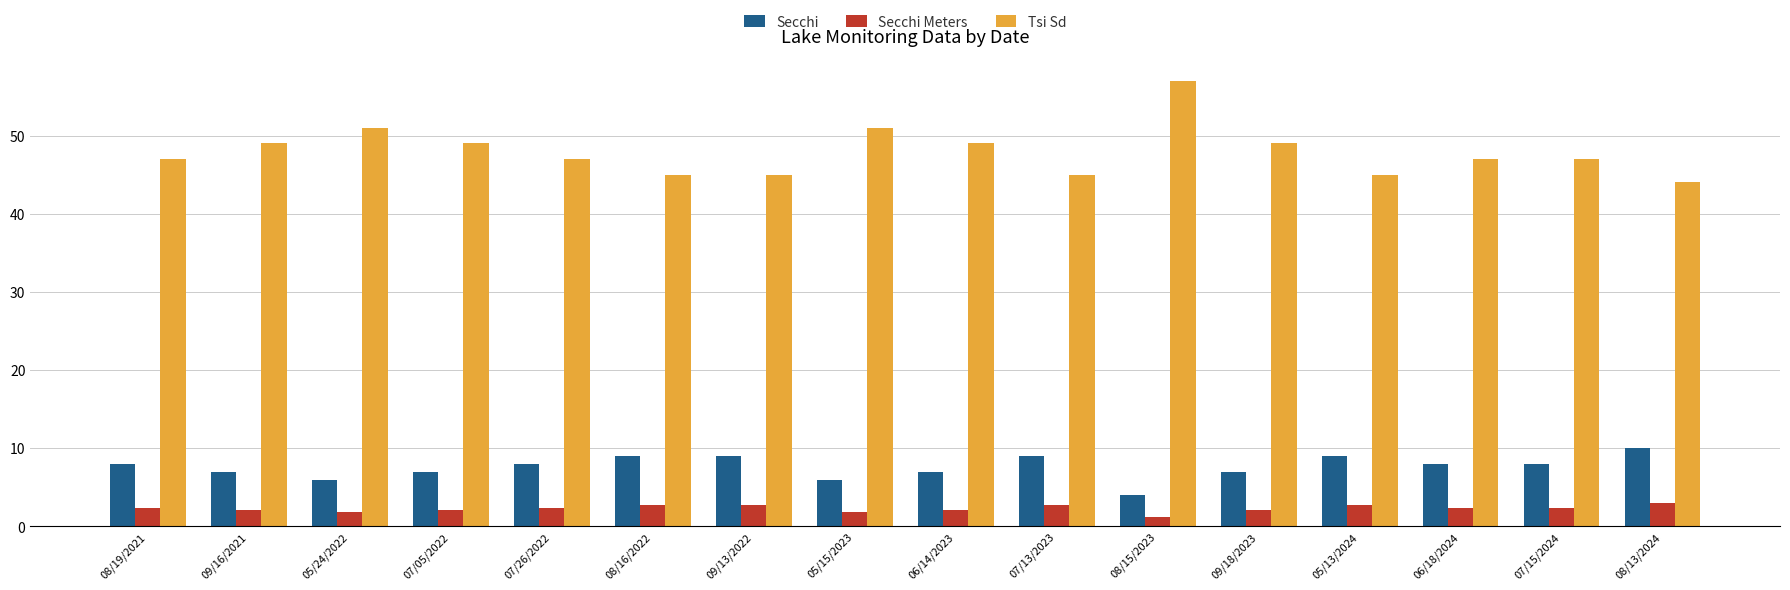

What is the average value of the Secchi series?

7.6